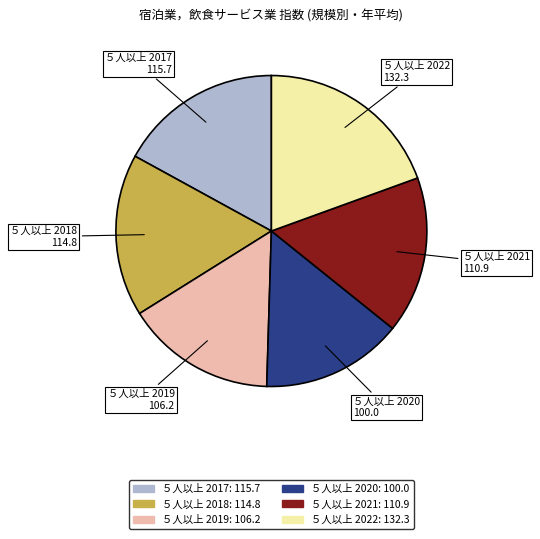

Is there a majority slice in this chart?

No